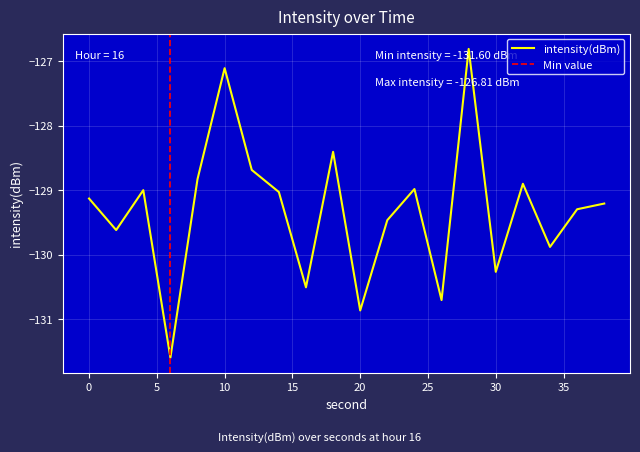

Which label corresponds to the smallest value in the chart?

6